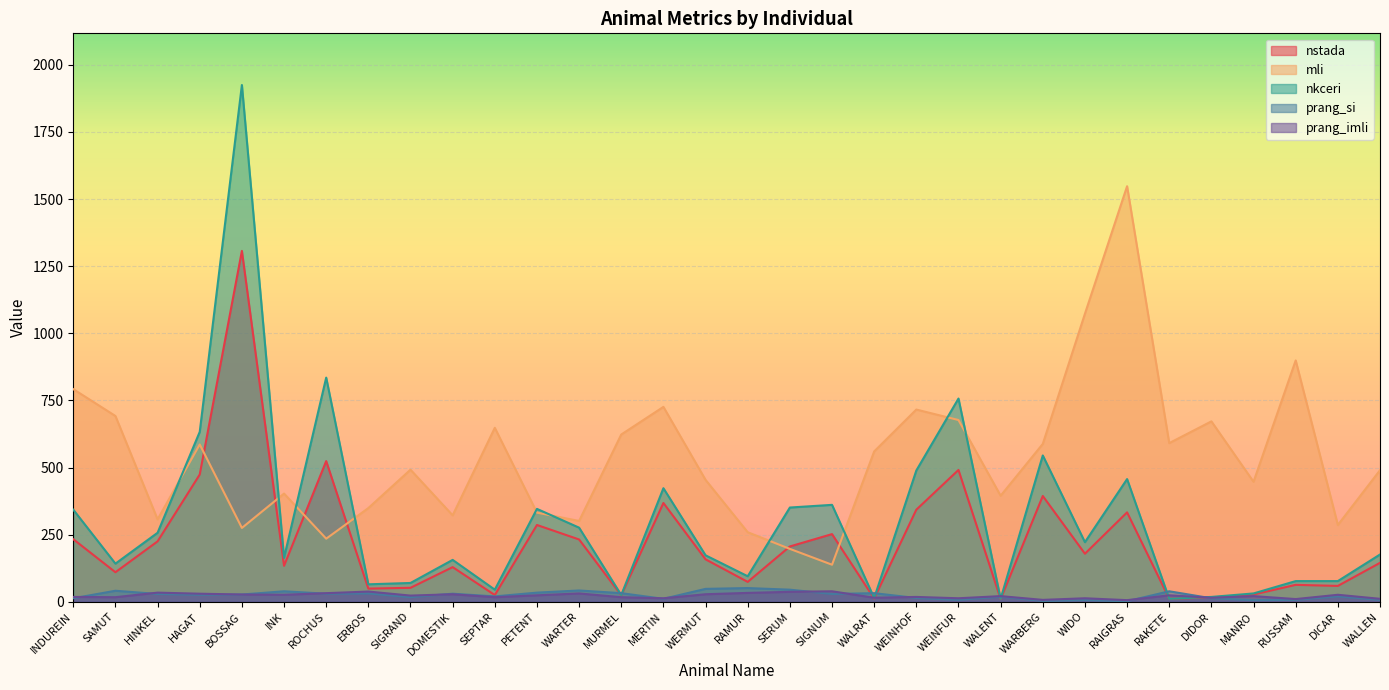

At which label is prang_si closest to 26?

HAGAT